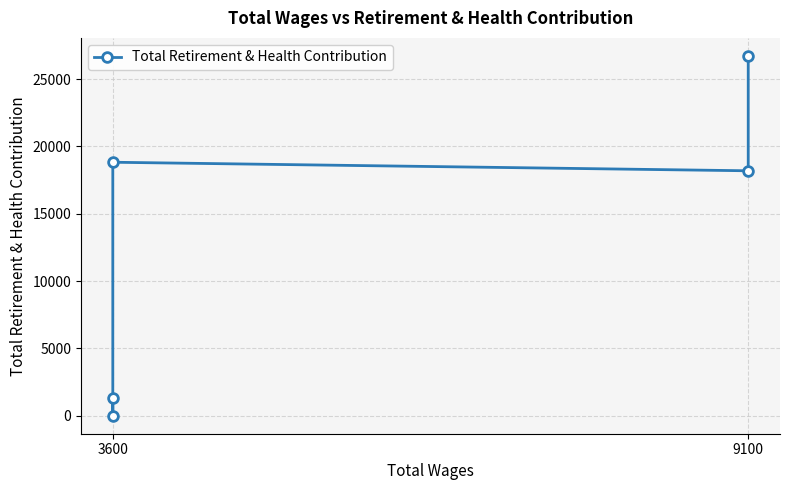

How many points are higher than both their immediate neighbors (excluding endpoints)?

1